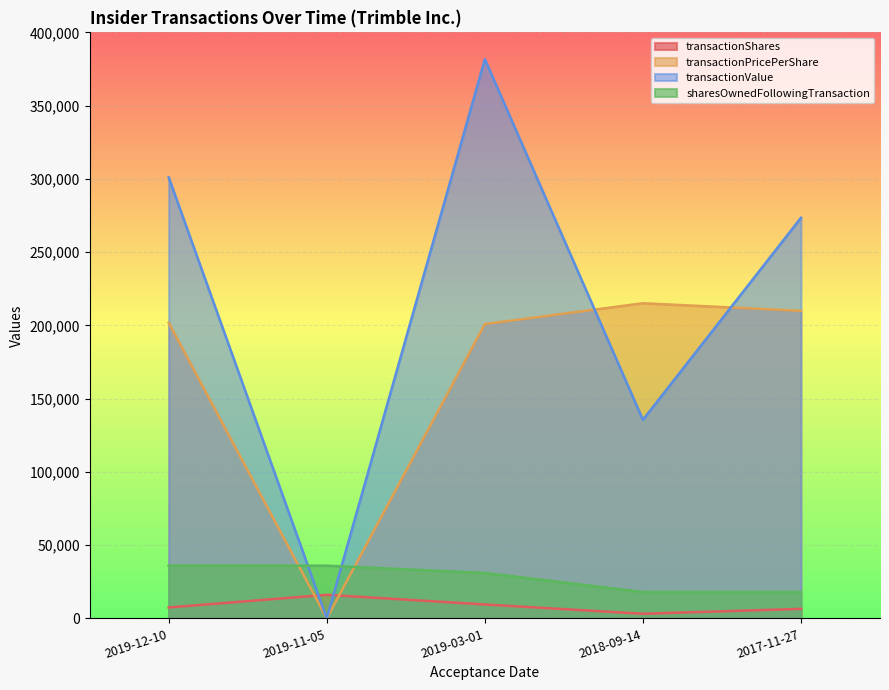

True or false: transactionValue has more than 2 points higher than both neighbors.

False